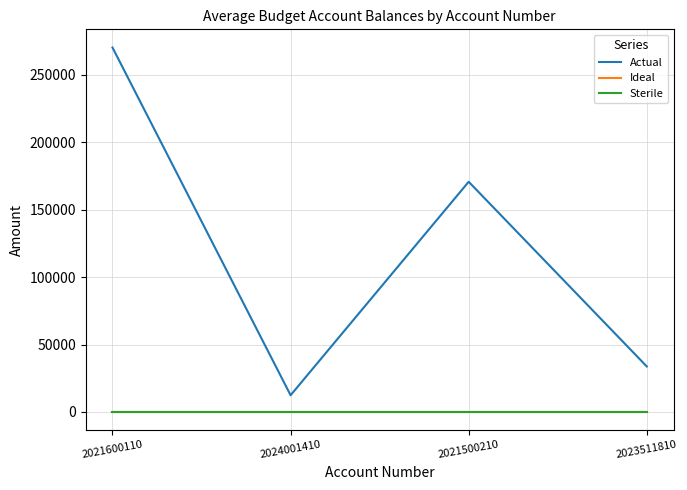

What is the greatest value displayed?

270286.0